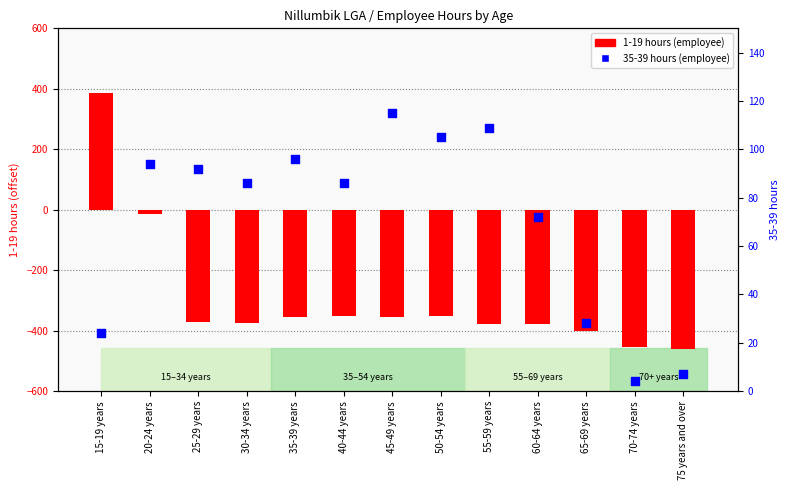

Which series reaches the minimum Y coordinate?

1-19 hours (centered)